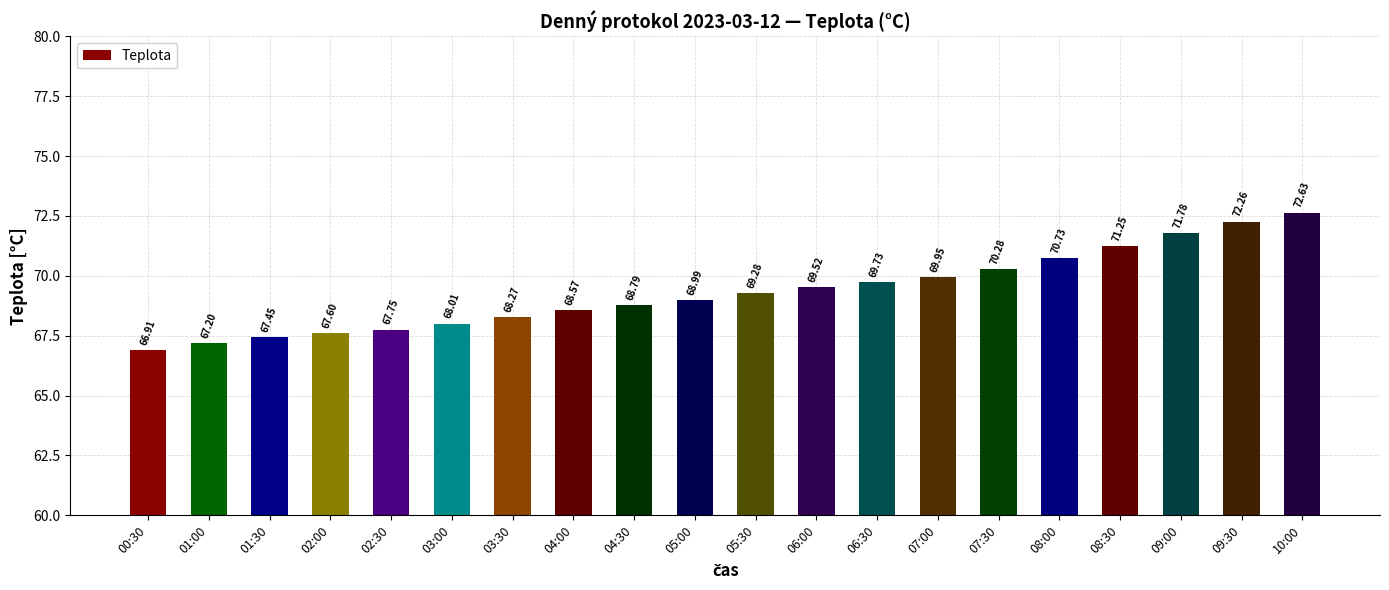

What is the change in value from 03:30 to 07:30?

+2.0